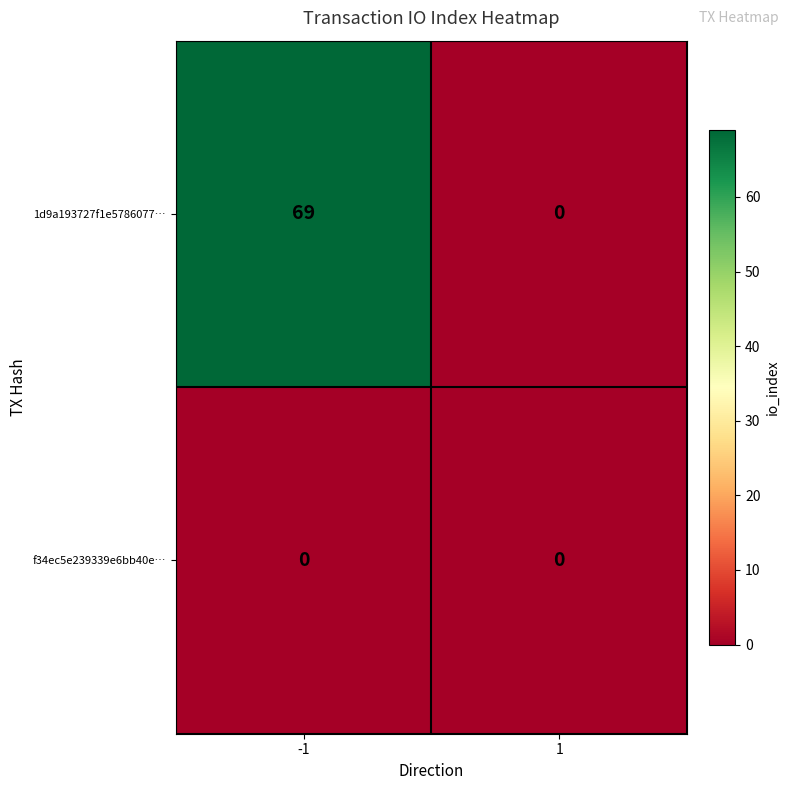

What is the maximum value shown in the chart?

69